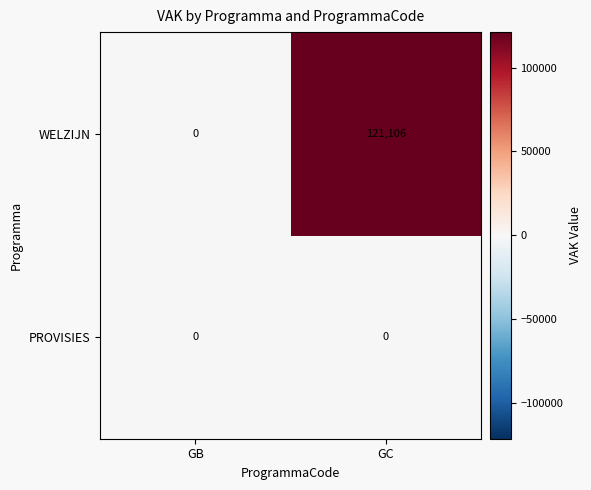

Rank the series by their maximum value, from lowest to highest.

PROVISIES, WELZIJN